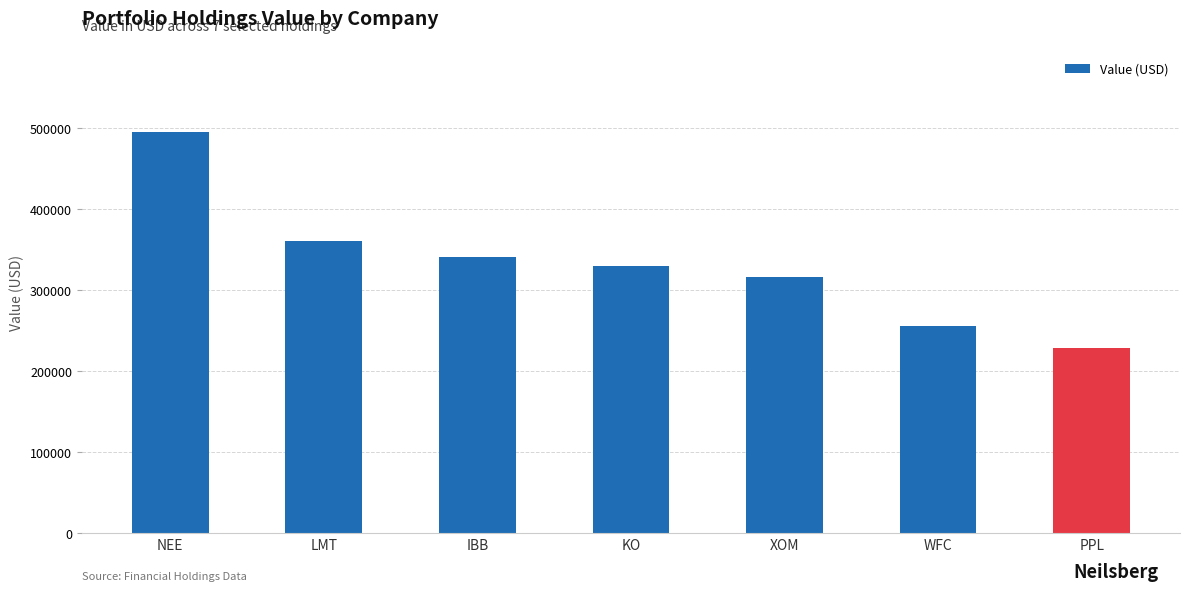

True or false: the data shows 360000 at LMT.

True